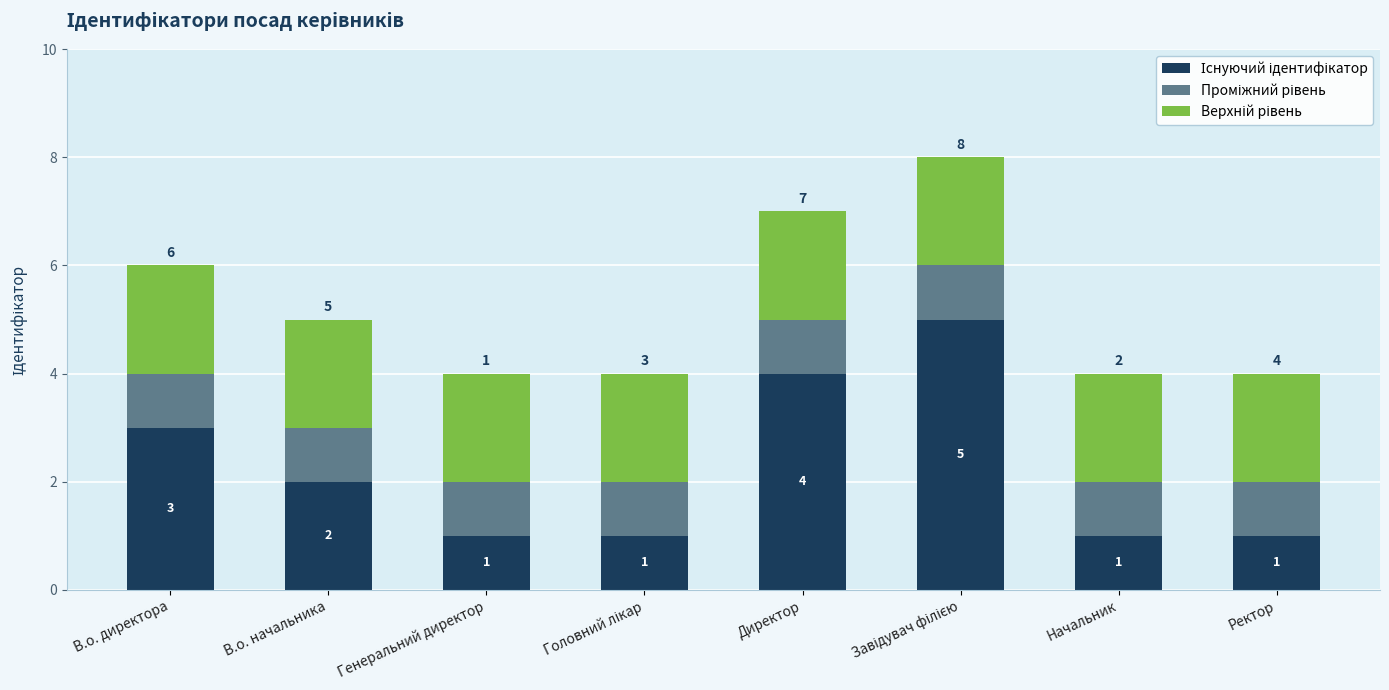

Rank the series at Директор from lowest to highest value.

Проміжний рівень, Верхній рівень, Існуючий ідентифікатор